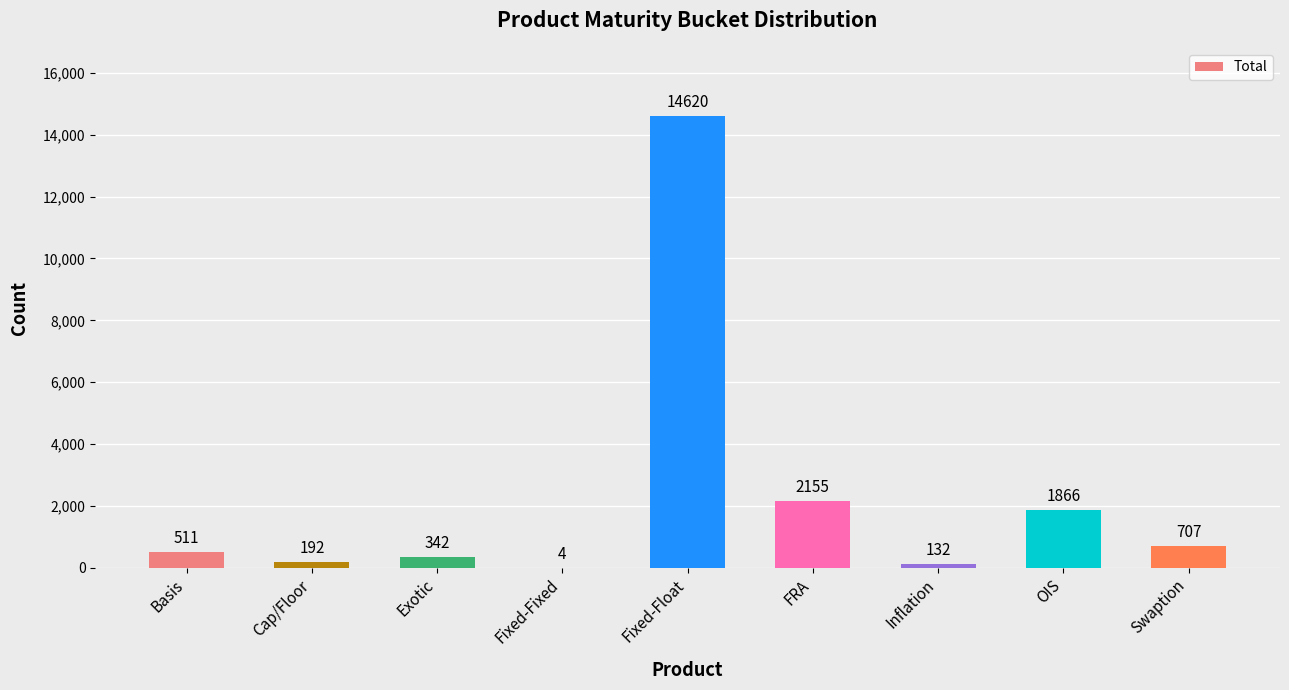

What is the sum of the values at Exotic and Fixed-Fixed?

346